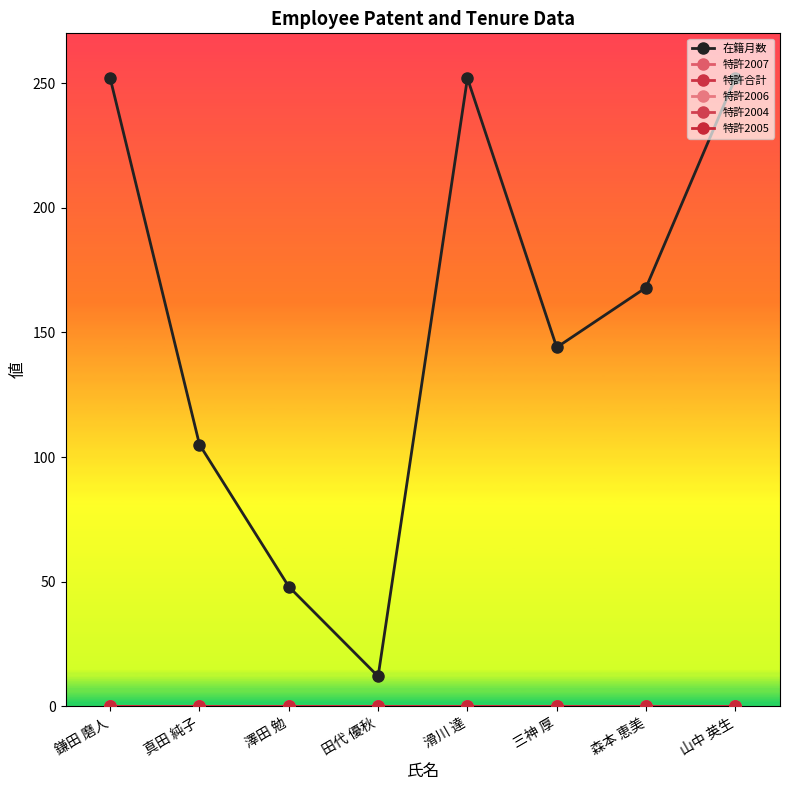

Is this an area chart (filled region under the line)?

No